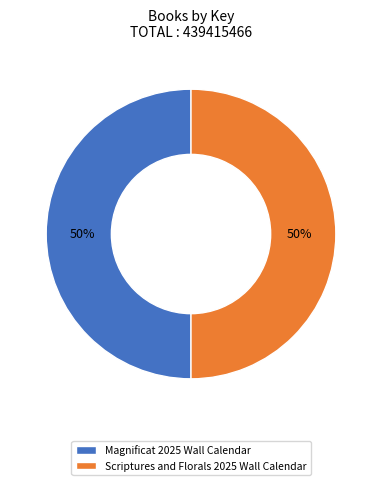

True or false: Magnificat 2025 Wall Calendar accounts for 56% of the total.

False